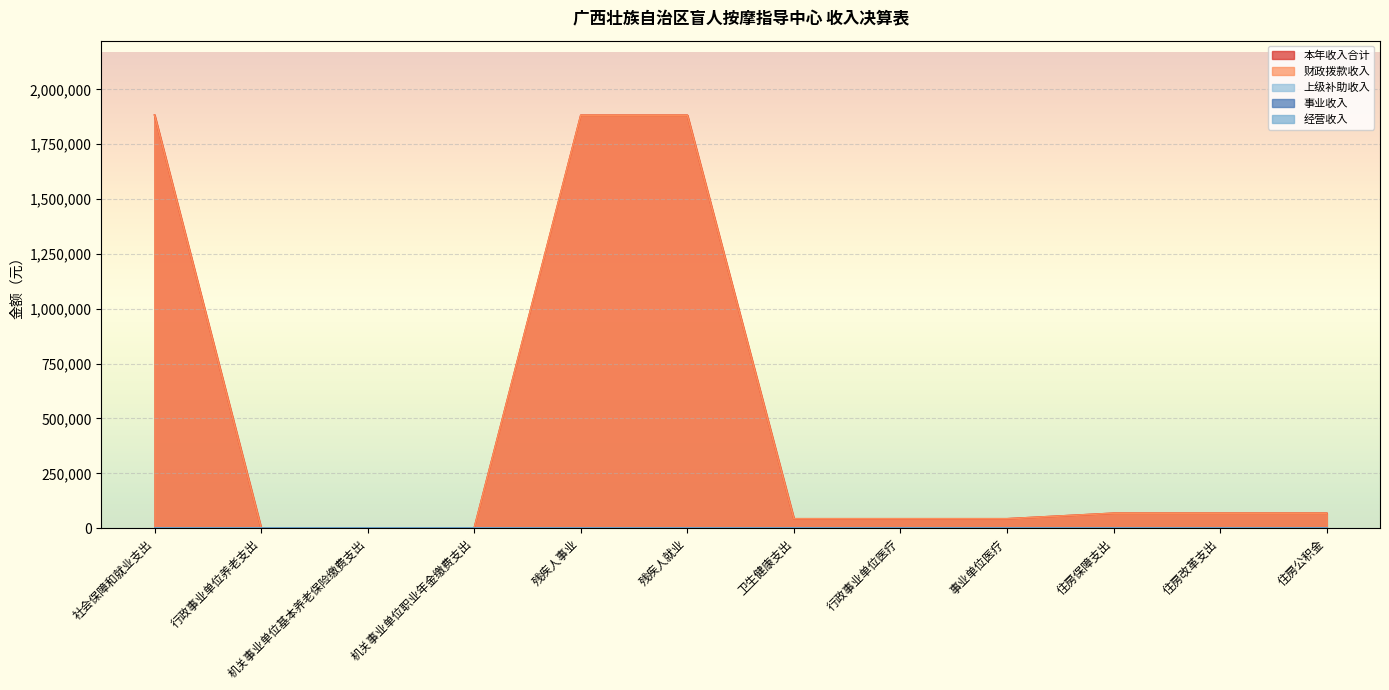

What is the label of the 2nd point from the right?

住房改革支出